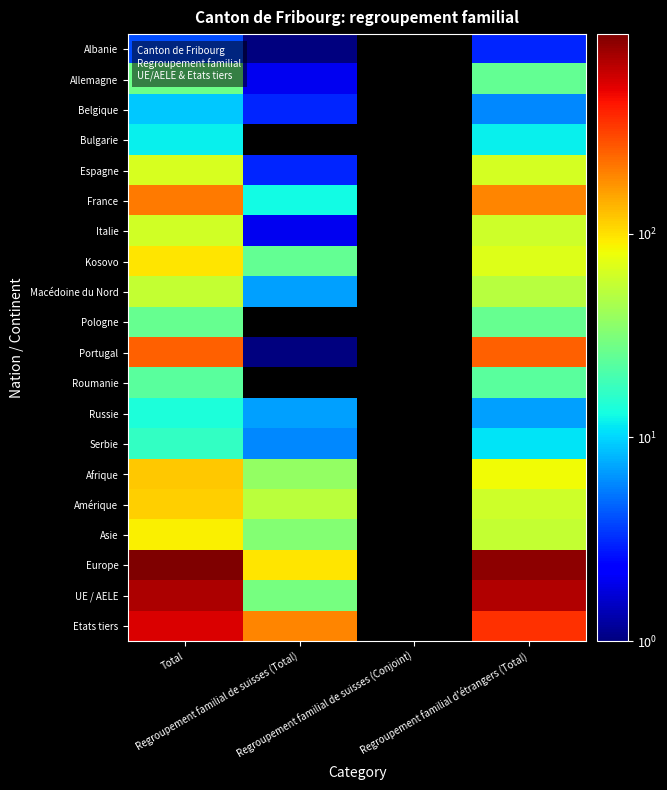

Which has a higher value, Regroupement familial d'étrangers (Total) or Total?

Total